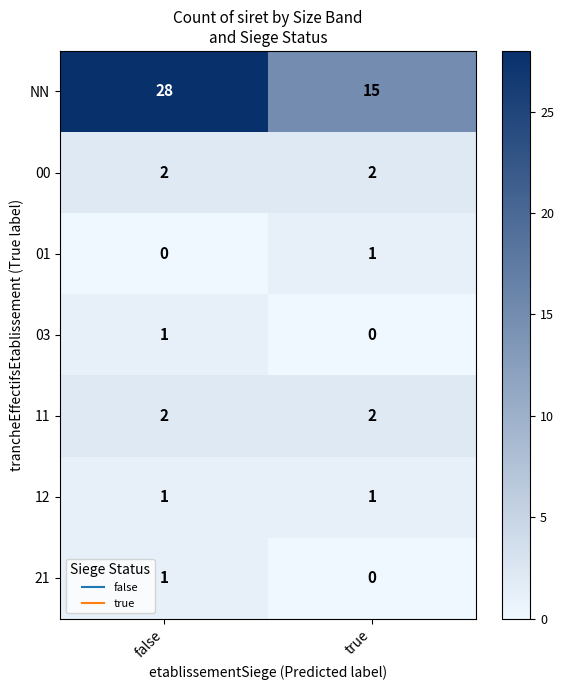

What is the total value across all series at false?

35